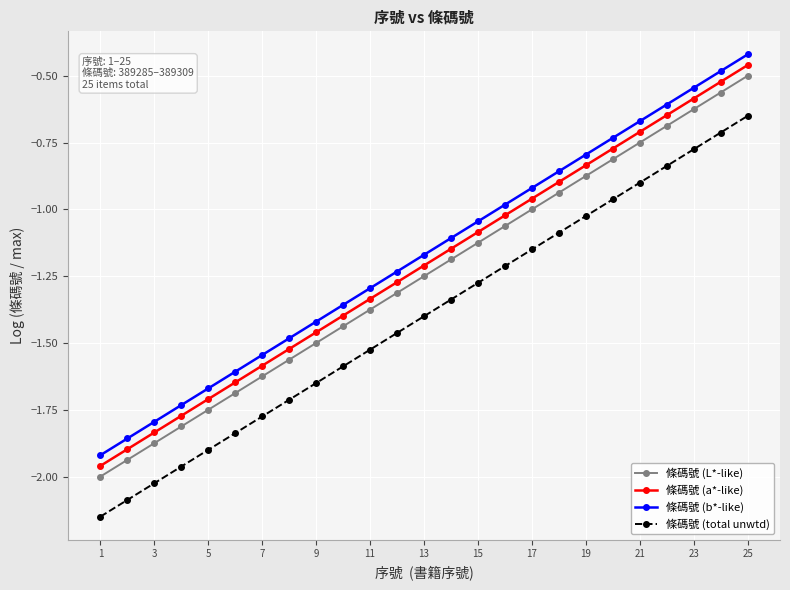

What is the sum of all 條碼號 (b*-like) values?

-29.2